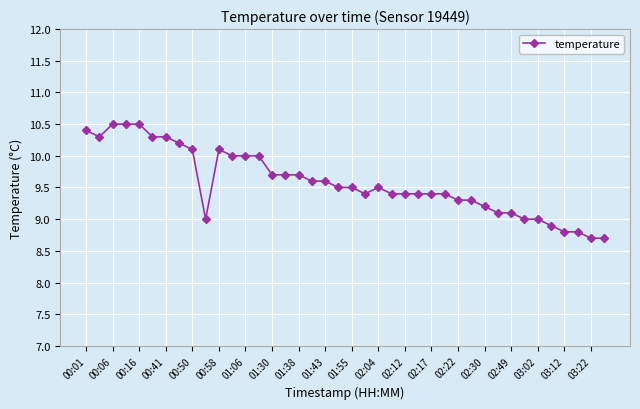

Reading left to right, what are all the values shown in this chart?

10.4	10.3	10.5	10.5	10.5	10.3	10.3	10.2	10.1	9.0	10.1	10.0	10.0	10.0	9.7	9.7	9.7	9.6	9.6	9.5	9.5	9.4	9.5	9.4	9.4	9.4	9.4	9.4	9.3	9.3	9.2	9.1	9.1	9.0	9.0	8.9	8.8	8.8	8.7	8.7